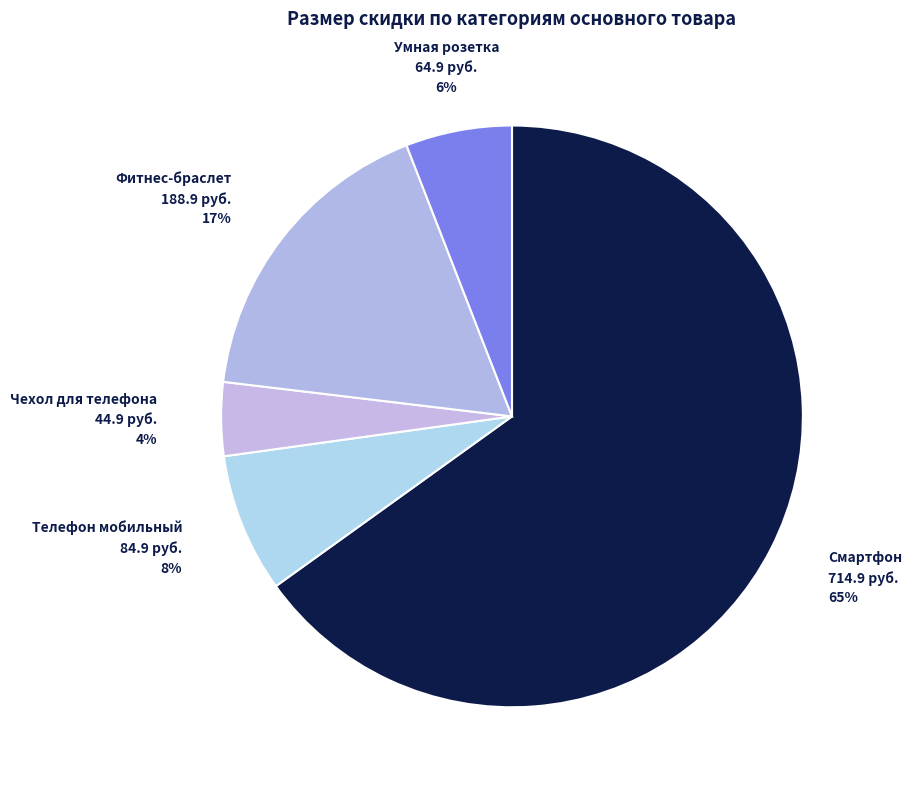

How many segments does this pie chart have?

5